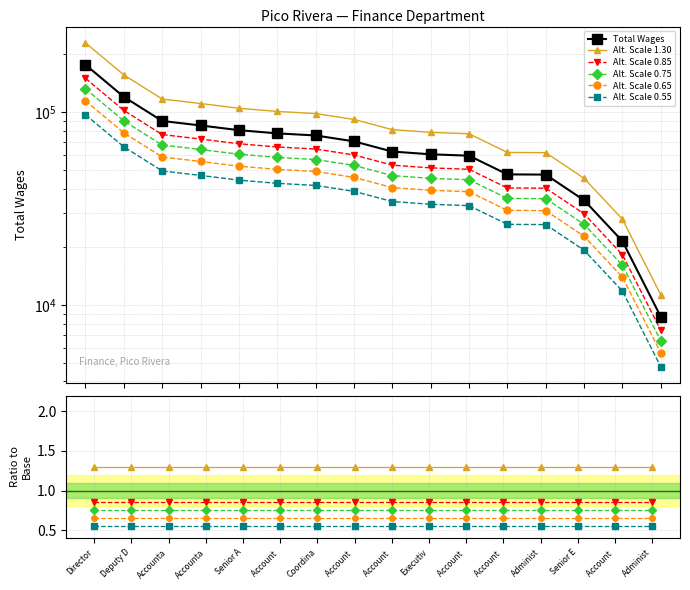

Does the chart display data point markers on the line(s)?

Yes